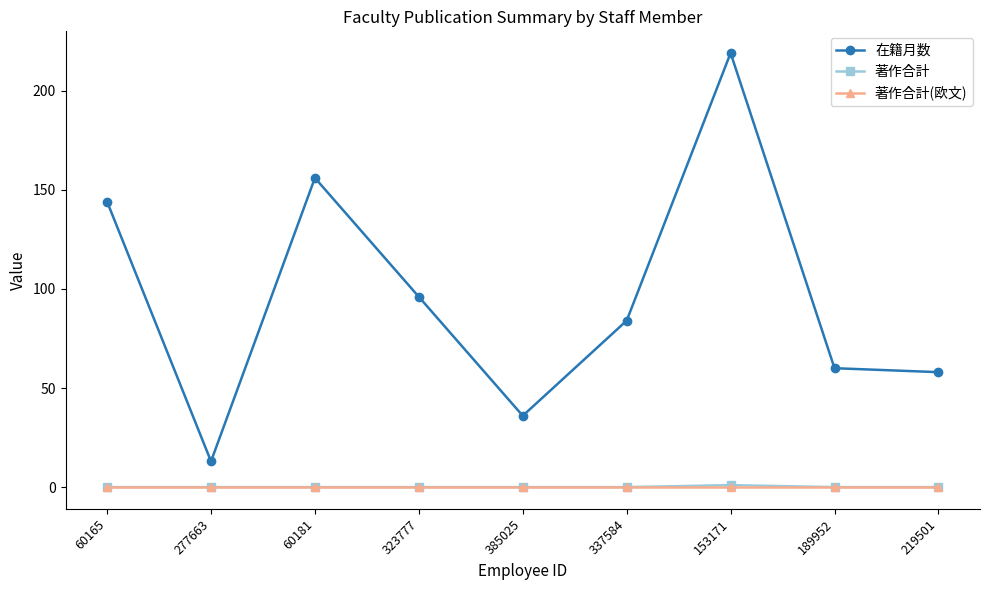

True or false: 著作合計 and 在籍月数 cross at least once.

False